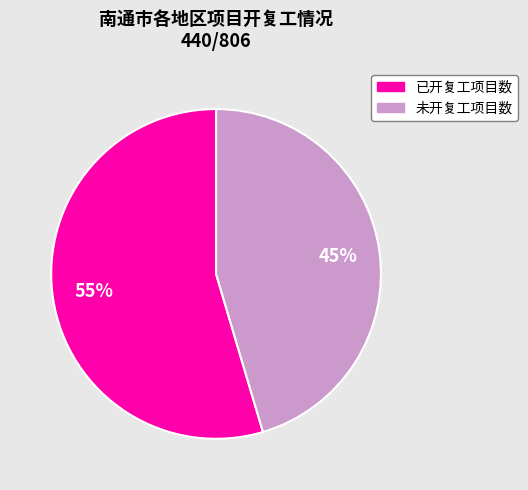

Rank the categories by value from lowest to highest.

未开复工项目数, 已开复工项目数